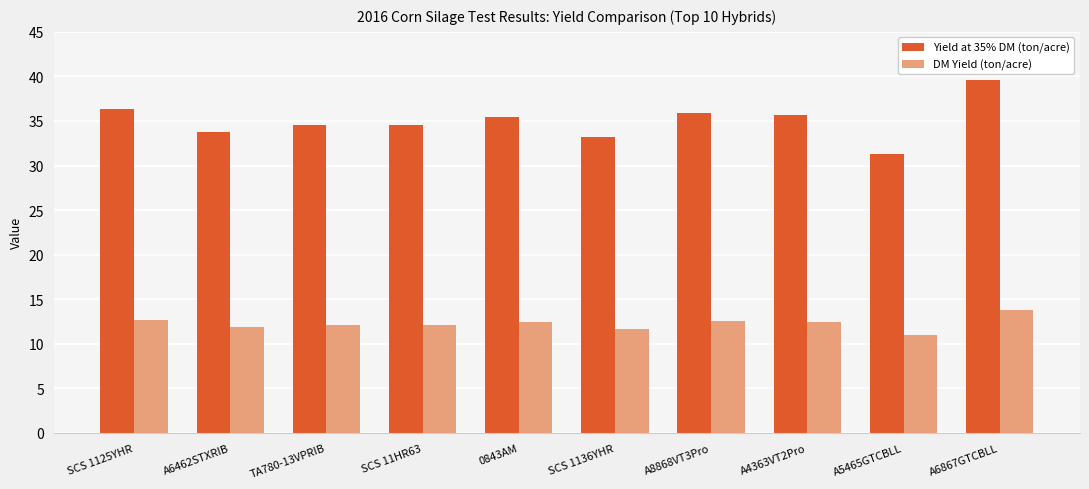

Which category has the lowest value across all series?

A5465GTCBLL